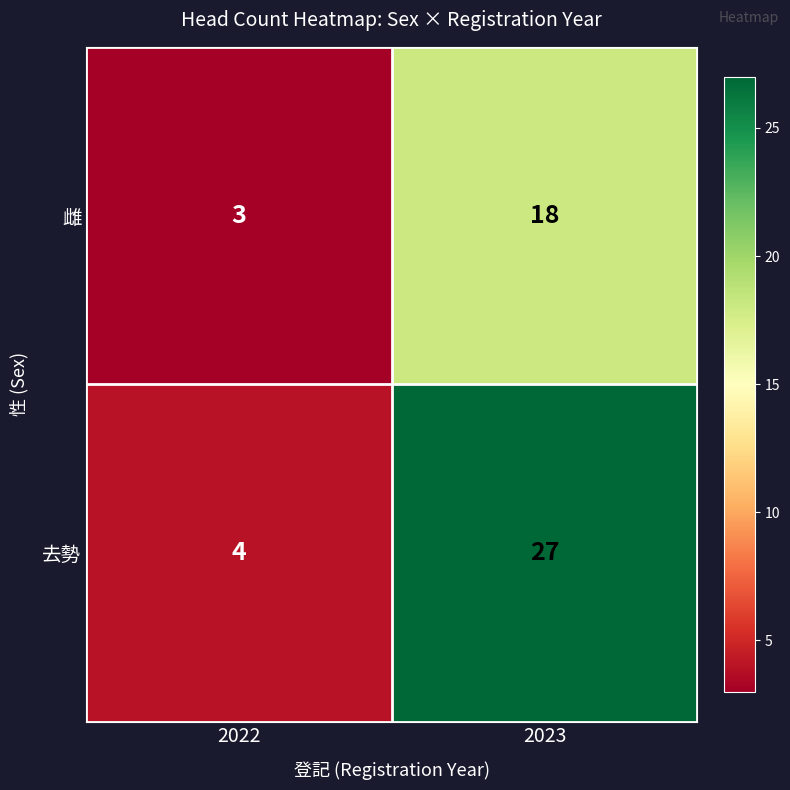

How many categories are shown in the chart?

2